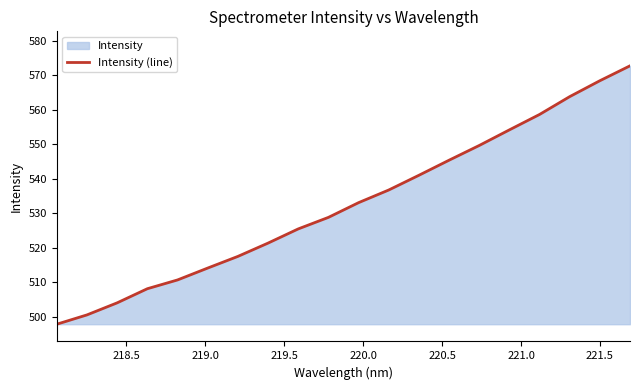

What is the difference between the second highest and second lowest values?

67.9